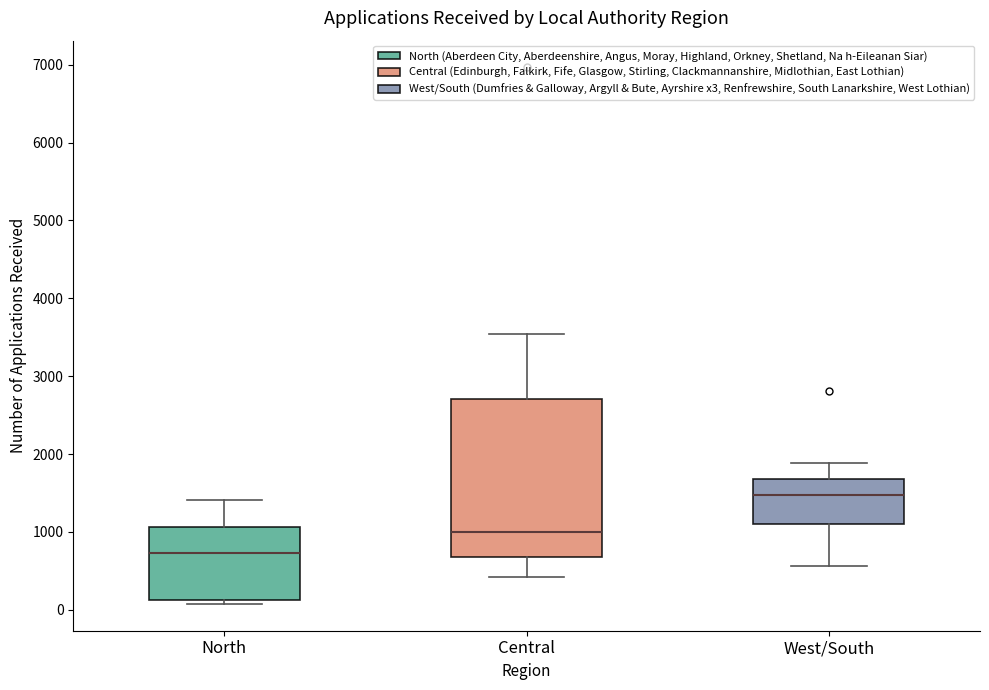

Reading left to right, transcribe this box plot: for each box, give where its median line is, the range the box spans, and where its two whiskers end, as read against the y-axis. The values are not printed on the chart, so give them approximately, as read against the axis.

North: median 700, box 100 to 1100, whiskers 100 (just below the box's lower edge) to 1400
Central: median 1000, box 700 to 2700, whiskers 400 to 3500
West/South: median 1500, box 1100 to 1700, whiskers 600 to 1900